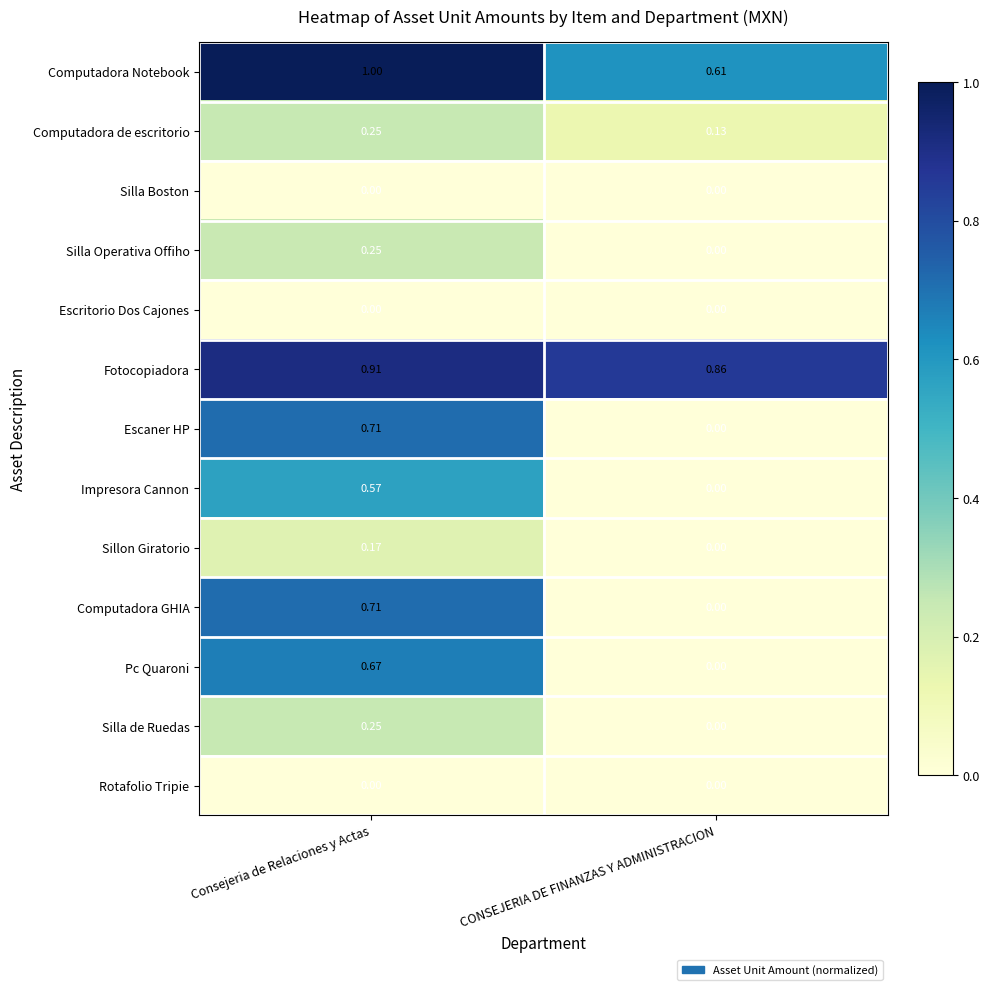

Which series has the largest total across all categories?

Fotocopiadora